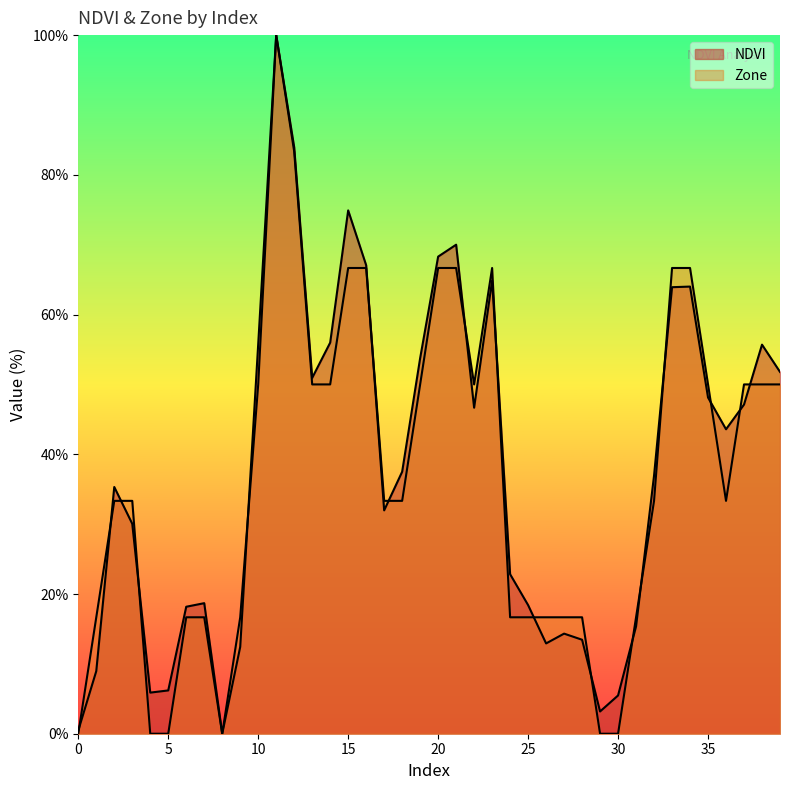

True or false: NDVI and Zone cross at least once.

True